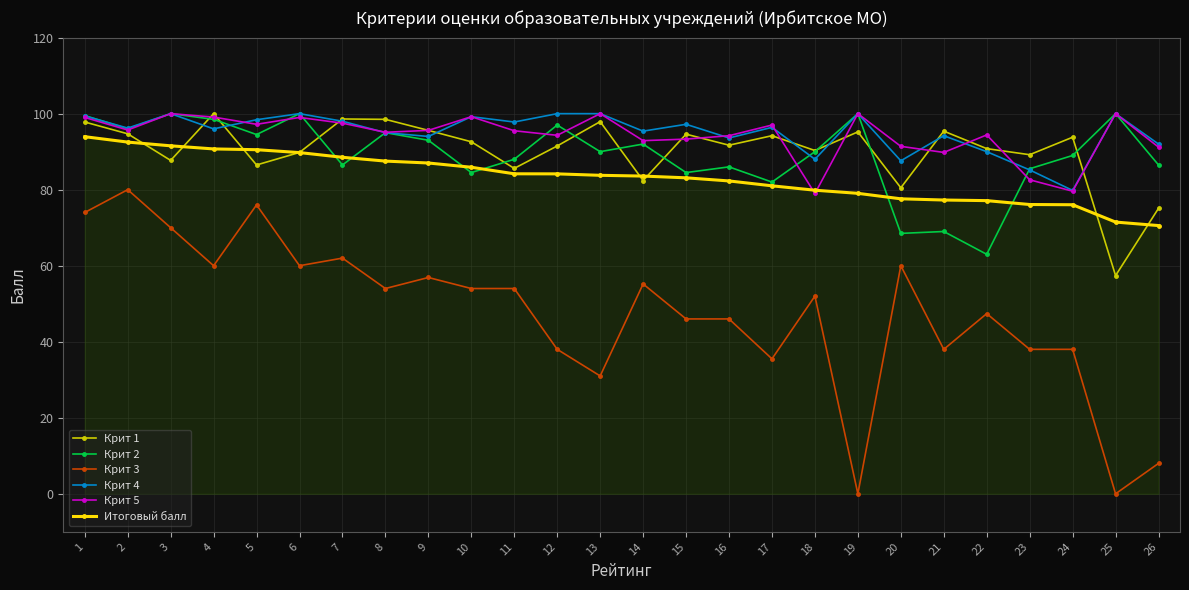

Count the number of categories in the chart.

26